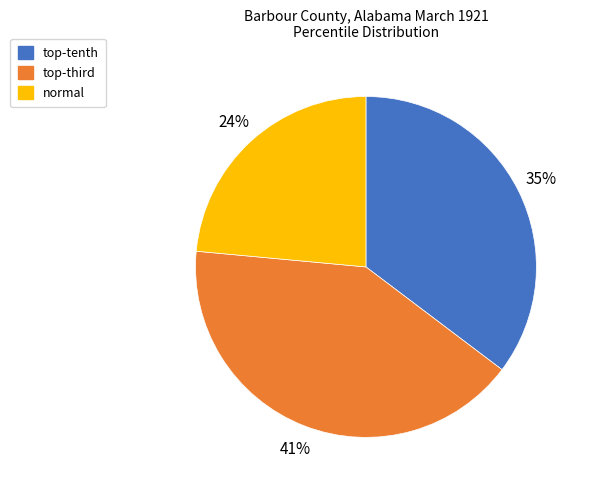

To the nearest percent, what is the average slice percentage?

33%